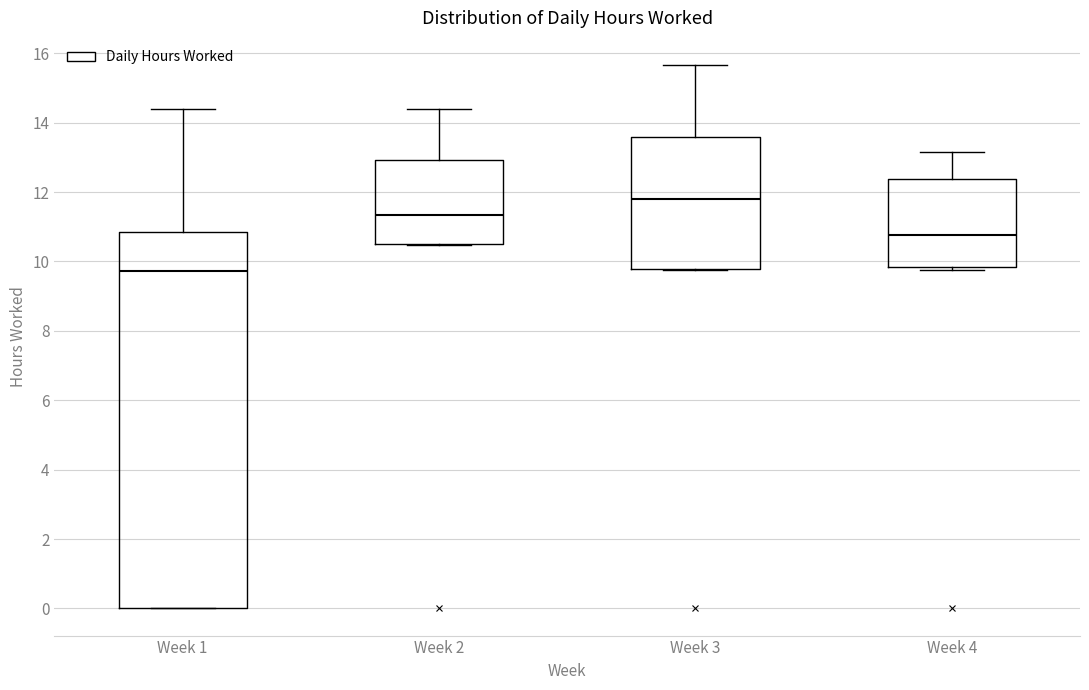

Comparing the boxes themselves (not the whiskers), which one is the tallest?

Week 1